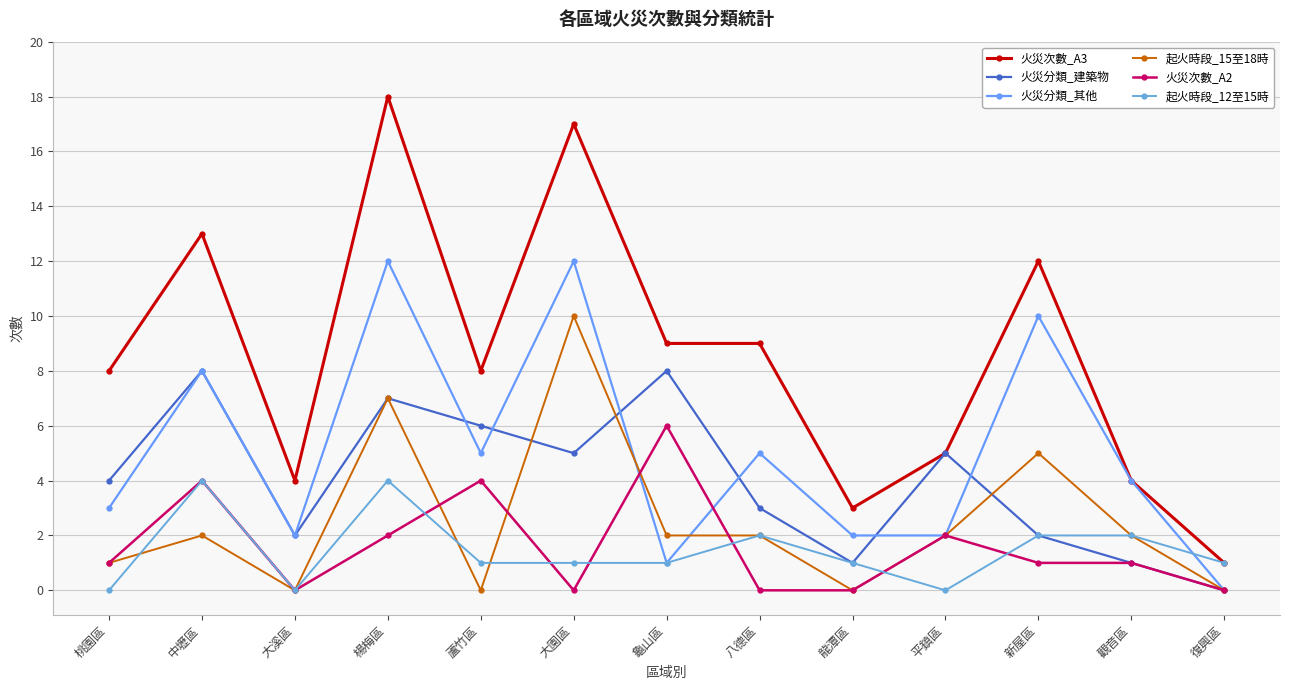

List the series in order of their peak value, lowest first.

起火時段_12至15時, 火災次數_A2, 火災分類_建築物, 起火時段_15至18時, 火災分類_其他, 火災次數_A3